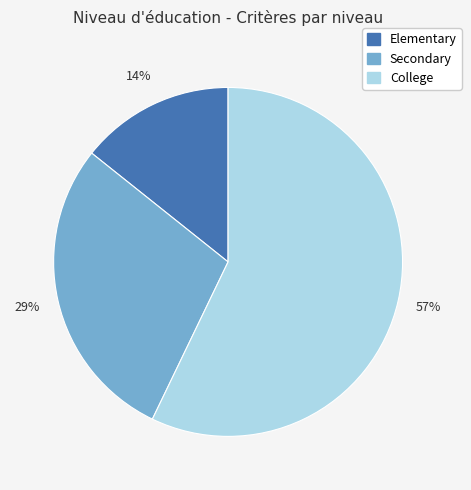

Which has a higher value, College or Secondary?

College